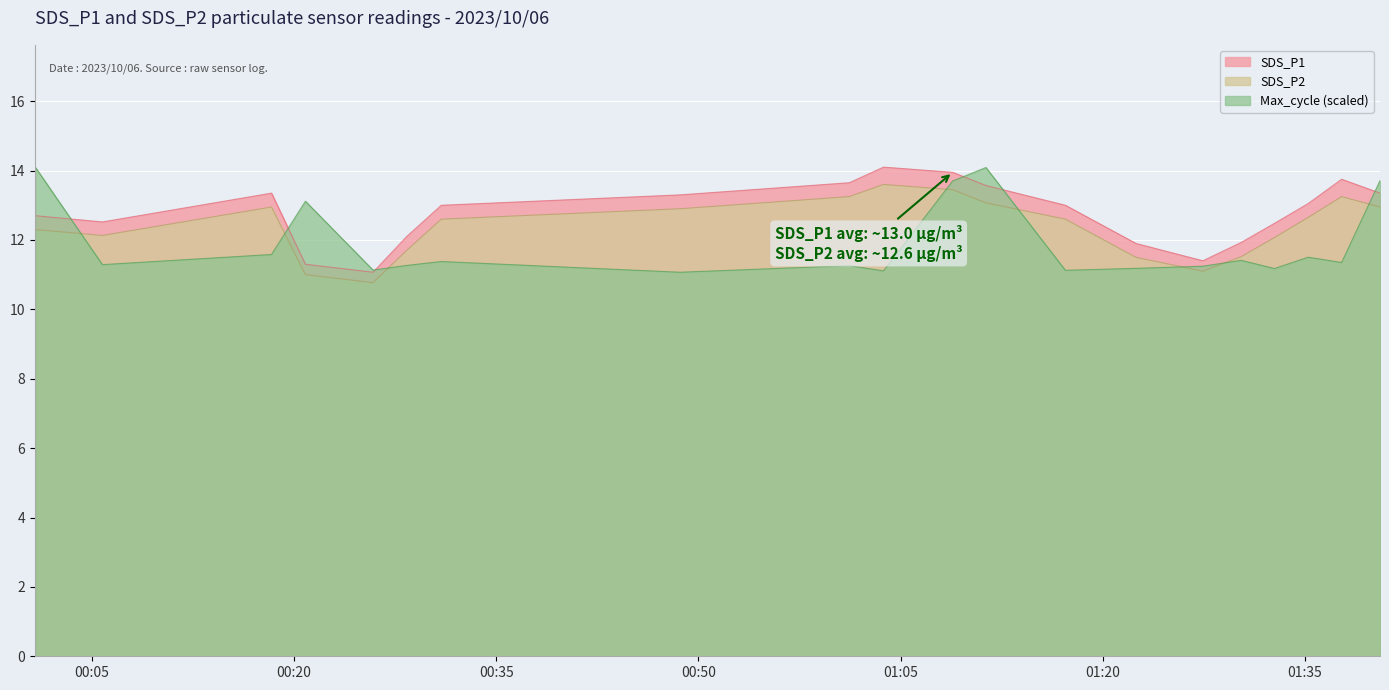

What is the maximum value shown in the chart?

14.1